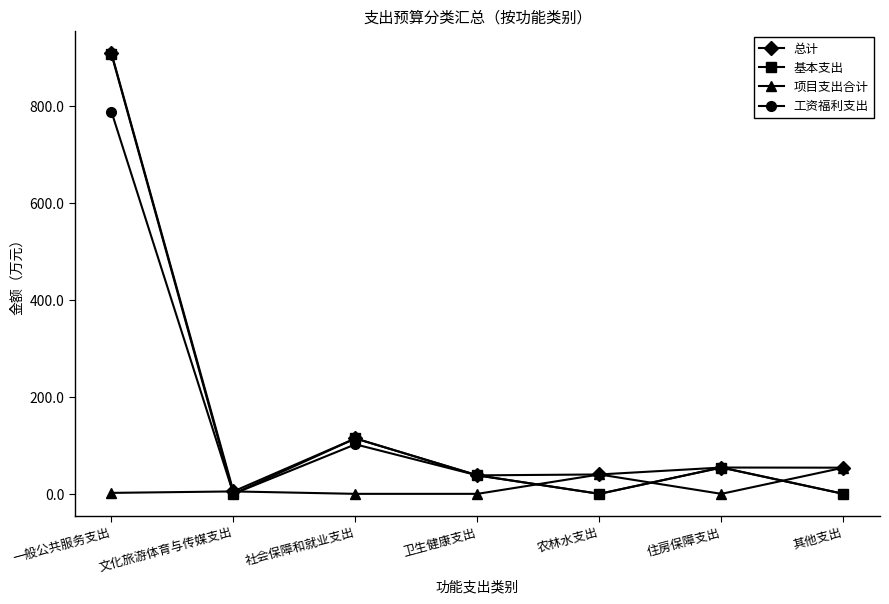

In 基本支出, how many points are lower than both neighbors (excluding endpoints)?

2